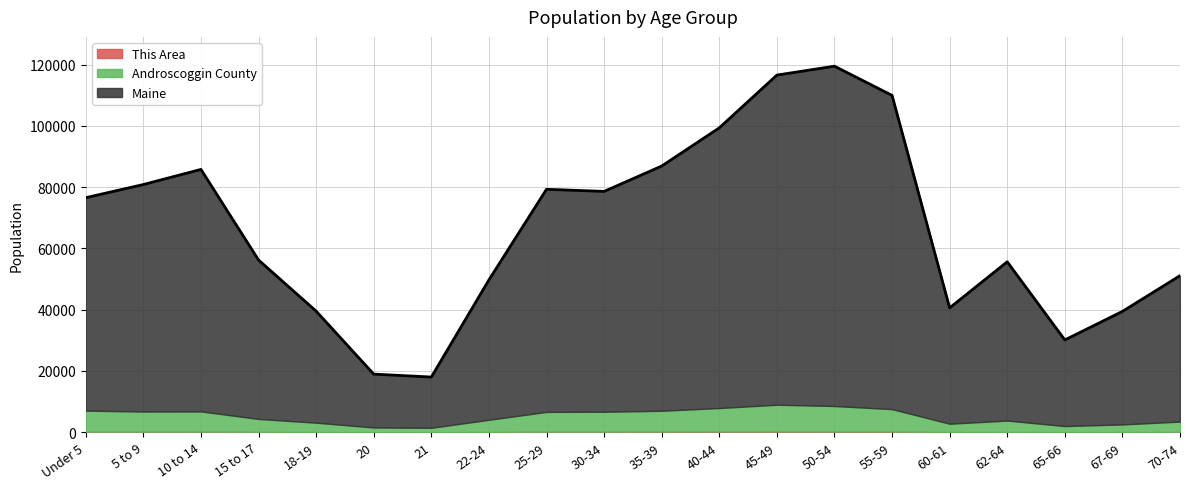

At 55-59, list the series in order from smallest to largest.

This Area, Androscoggin County, Maine